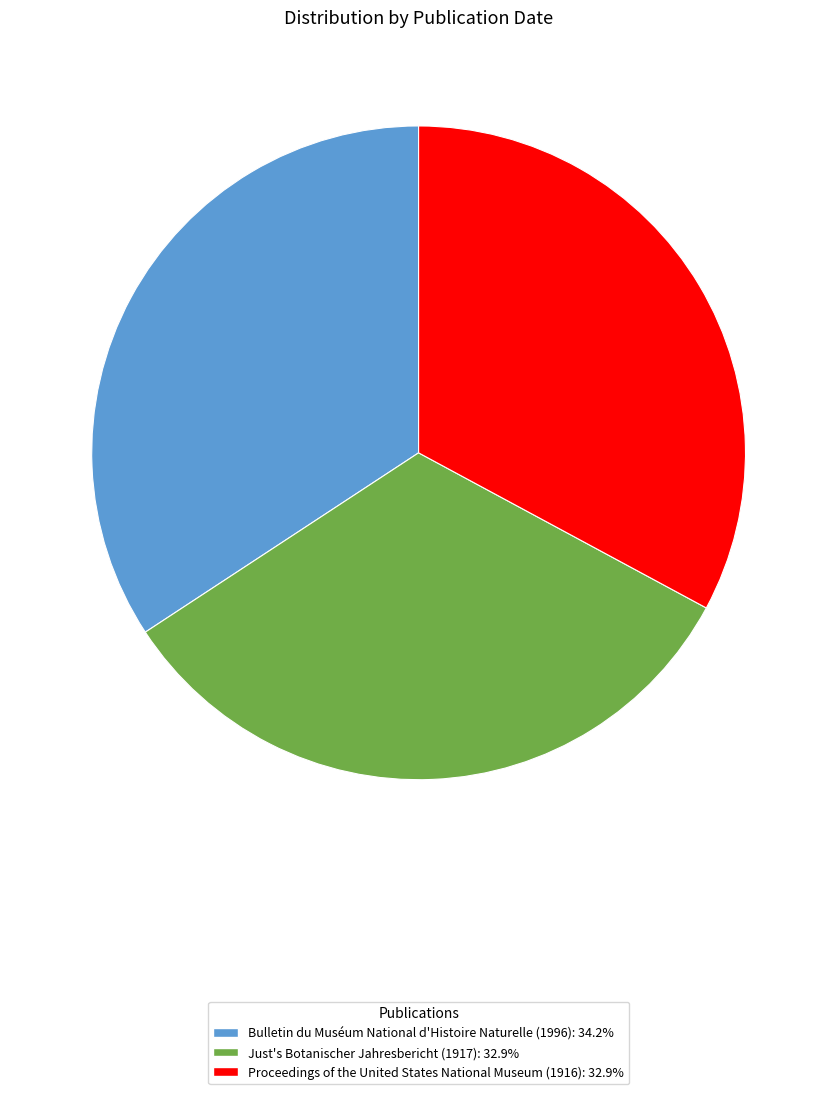

Do Proceedings of the United States National Museum (1916) and Just's Botanischer Jahresbericht (1917) together represent more than half of the pie?

Yes